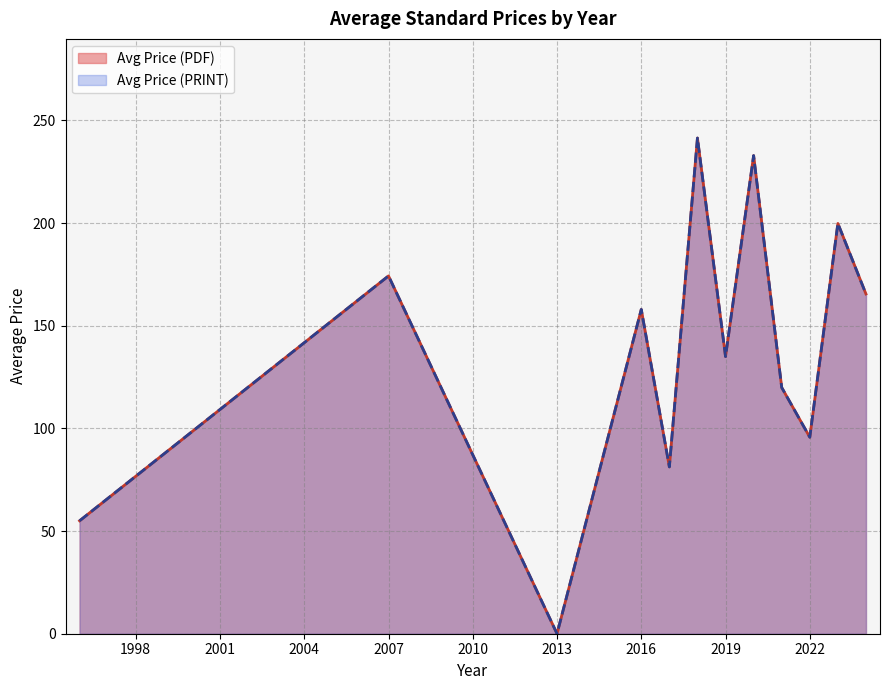

Does the chart have visible grid lines?

Yes